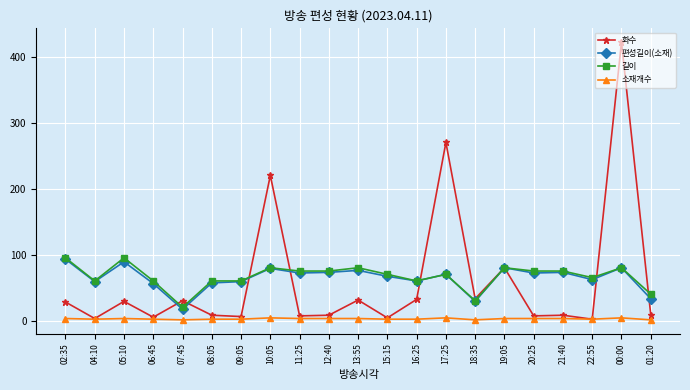

Is this an area chart (filled region under the line)?

No